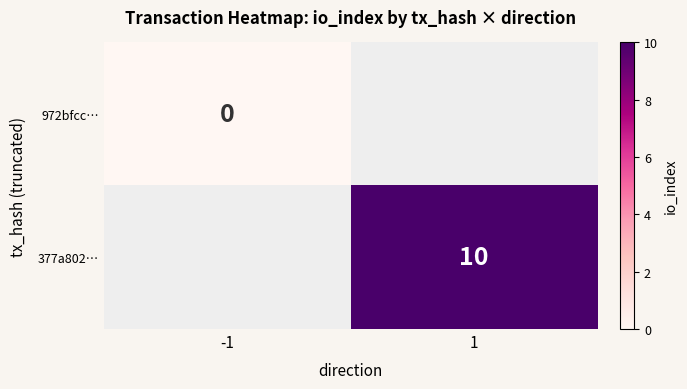

Which category has the highest value across all series?

1